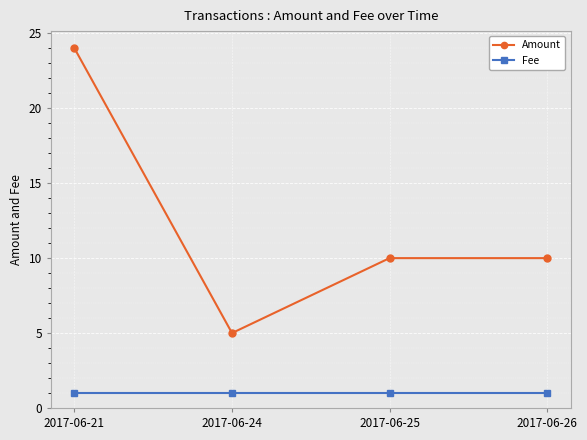

List the series in order of their peak value, highest first.

Amount, Fee